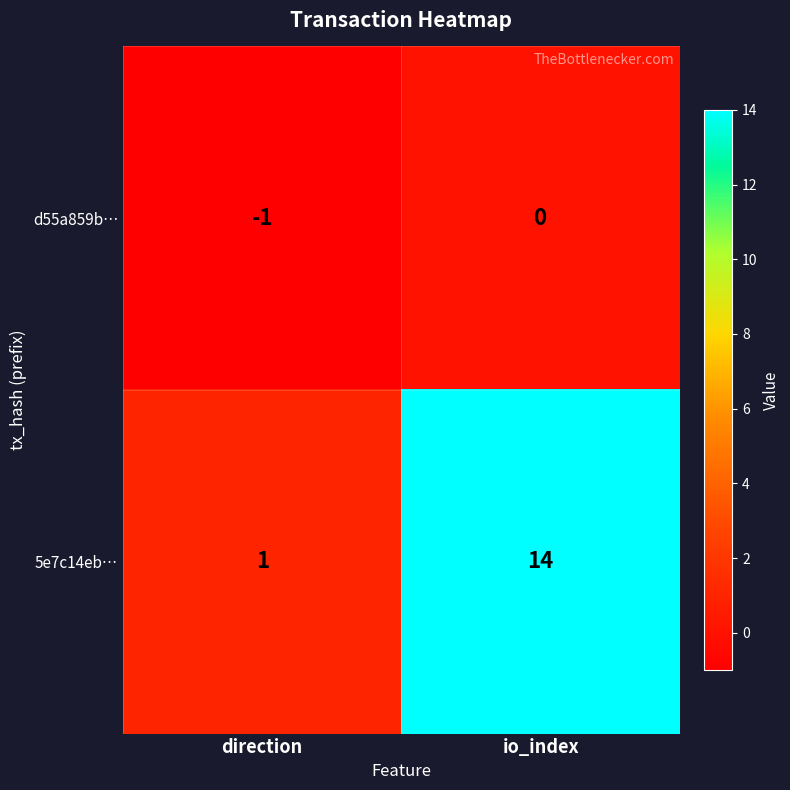

Which label corresponds to the largest value in the chart?

io_index